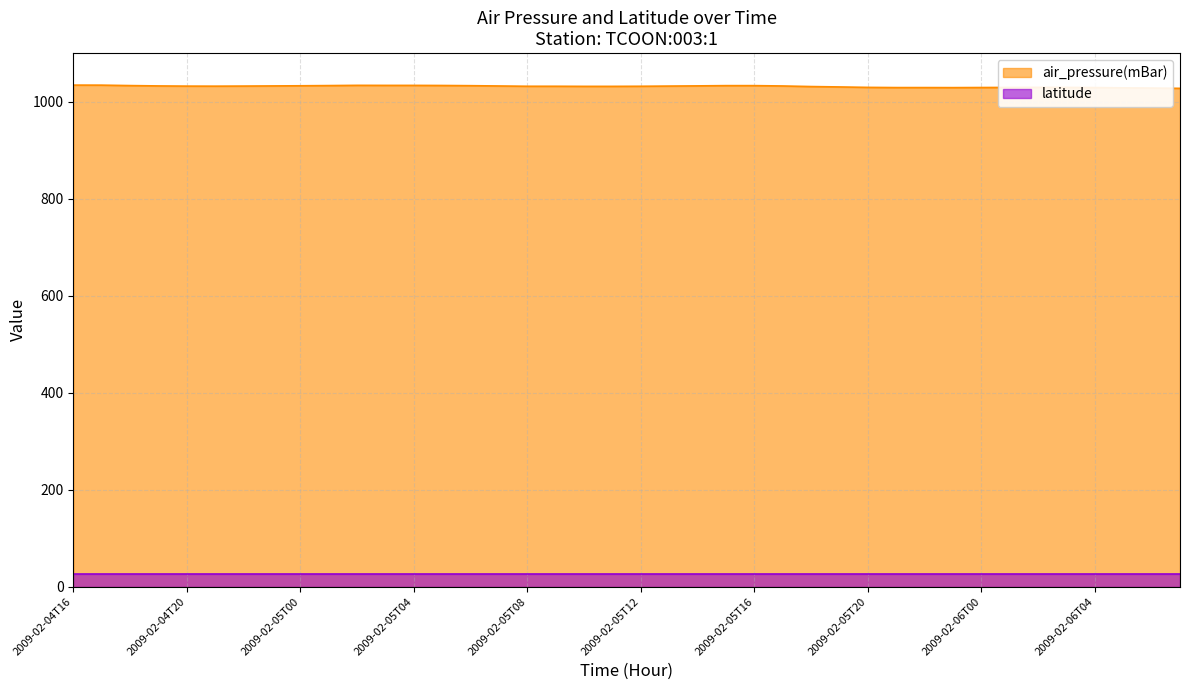

What is the label of the 21st point from the right?

2009-02-05T11